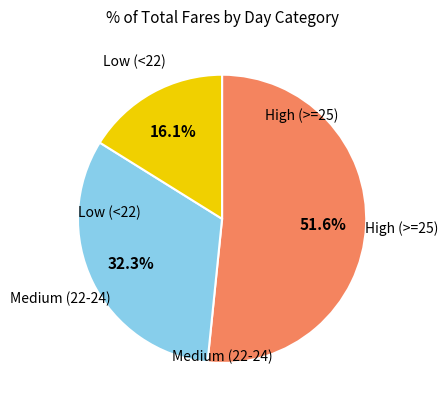

How many segments does this pie chart have?

3